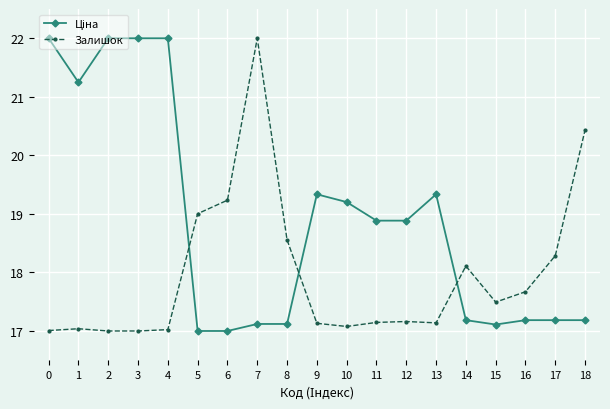

What is the total value across all series at 1?

38.3